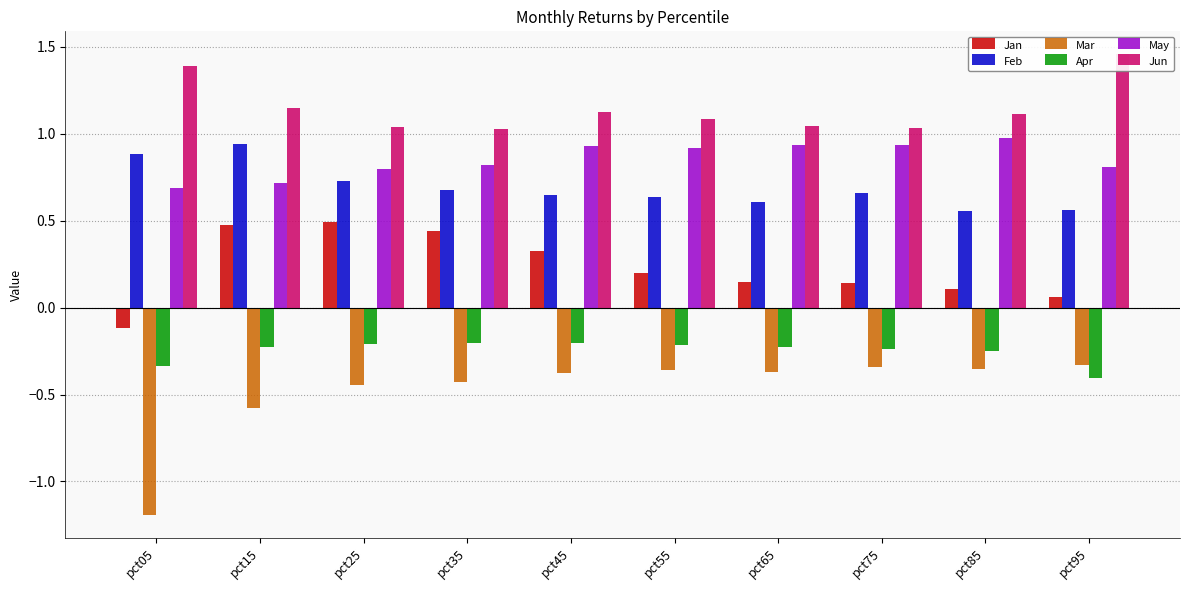

Are the bars grouped side by side (vs. stacked)?

Yes